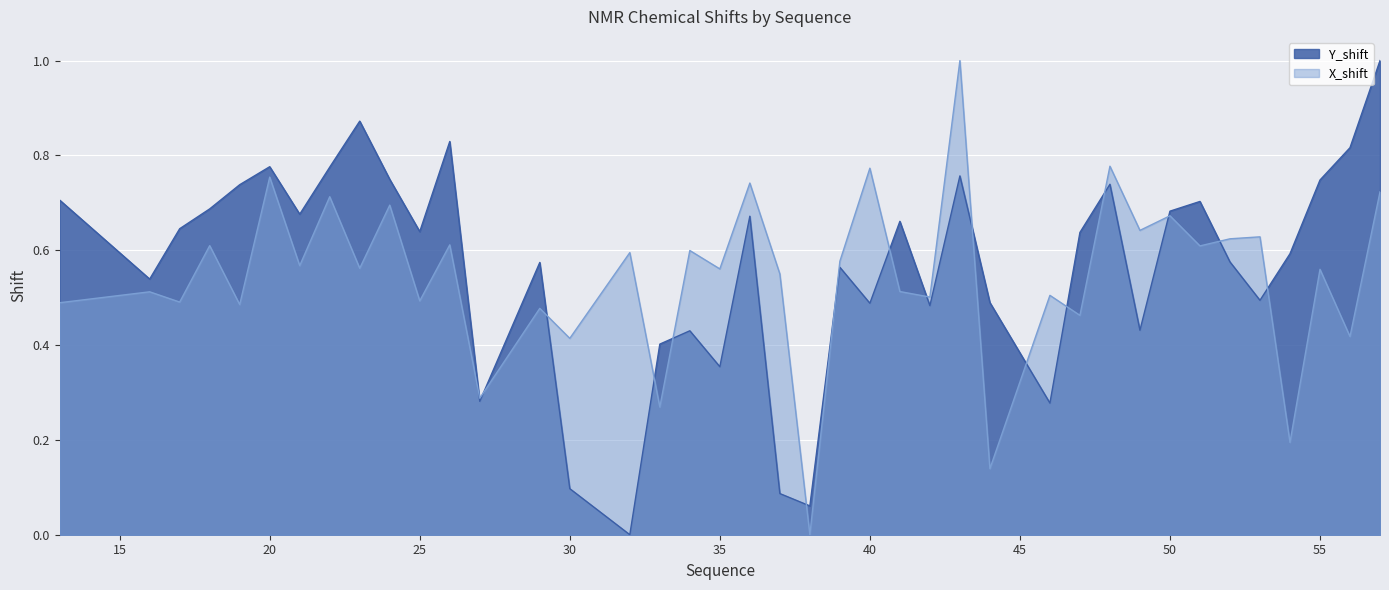

Reading right to left, extract all data points from this chart.

Y_shift: 1.0	0.8	0.7	0.6	0.5	0.6	0.7	0.7	0.4	0.7	0.6	0.3	0.5	0.8	0.5	0.7	0.5	0.6	0.1	0.1	0.7	0.4	0.4	0.4	0.0	0.1	0.6	0.3	0.8	0.6	0.7	0.9	0.8	0.7	0.8	0.7	0.7	0.6	0.5	0.7
X_shift: 0.7	0.4	0.6	0.2	0.6	0.6	0.6	0.7	0.6	0.8	0.5	0.5	0.1	1.0	0.5	0.5	0.8	0.6	0.0	0.6	0.7	0.6	0.6	0.3	0.6	0.4	0.5	0.3	0.6	0.5	0.7	0.6	0.7	0.6	0.8	0.5	0.6	0.5	0.5	0.5